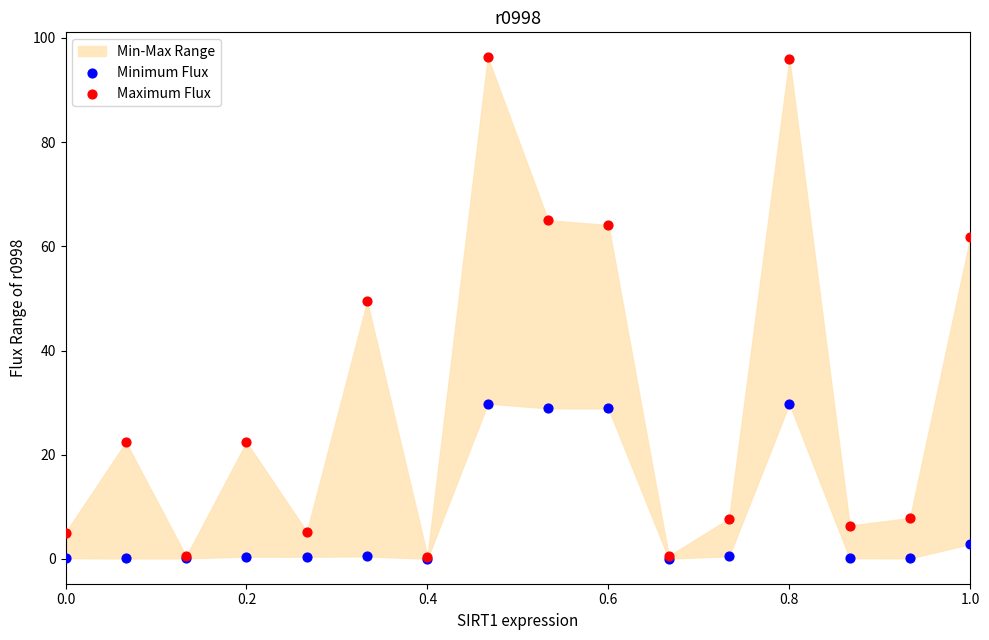

Which series has the largest Y range (max minus min)?

Maximum Flux